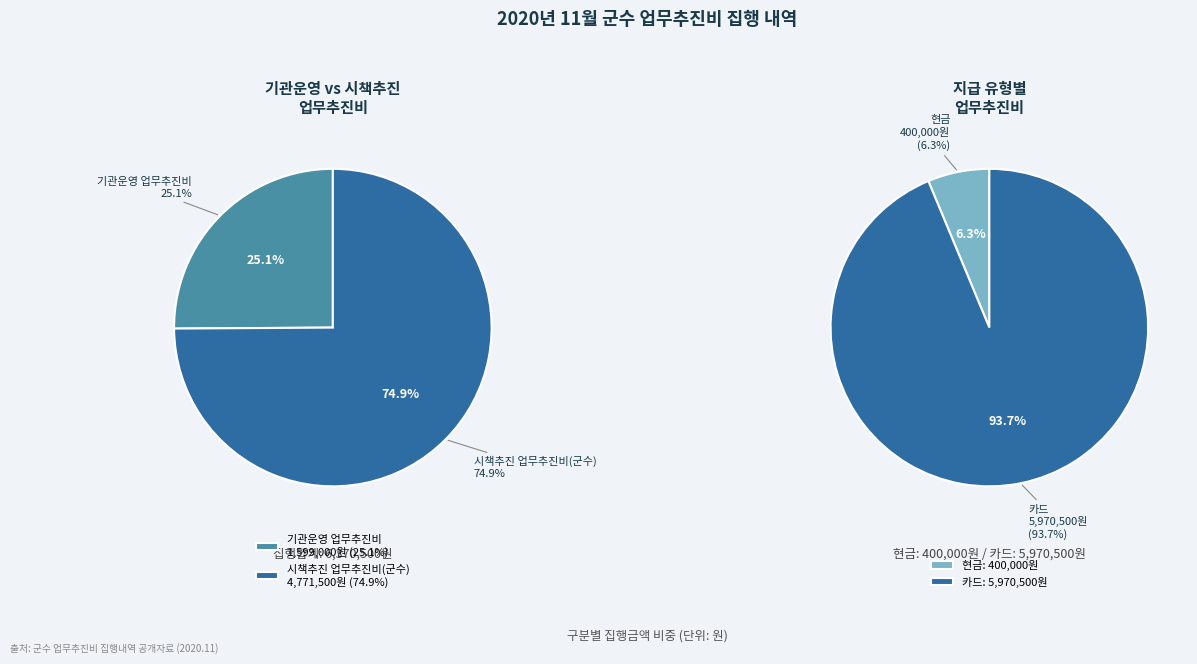

What percentage do 기관운영 업무추진비 and 시책추진 업무추진비(군수) together represent?

100.0%